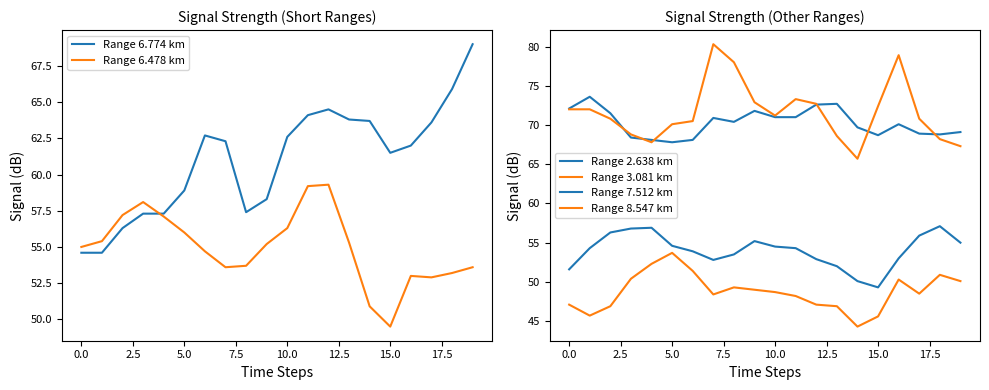

Reading left to right, list all the values displayed in this chart.

Range 6.774 km: 54.6	54.6	56.3	57.3	57.3	58.9	62.7	62.3	57.4	58.3	62.6	64.1	64.5	63.8	63.7	61.5	62.0	63.6	65.9	69.0
Range 6.478 km: 55.0	55.4	57.2	58.1	57.1	56.0	54.7	53.6	53.7	55.2	56.3	59.2	59.3	55.3	50.9	49.5	53.0	52.9	53.2	53.6
Range 2.638 km: 72.1	73.6	71.5	68.4	68.1	67.8	68.1	70.9	70.4	71.8	71.0	71.0	72.6	72.7	69.7	68.7	70.1	68.9	68.8	69.1
Range 3.081 km: 72.0	72.0	70.8	68.8	67.8	70.1	70.5	80.3	78.0	72.9	71.2	73.3	72.7	68.6	65.7	72.4	78.9	70.8	68.2	67.3
Range 7.512 km: 51.6	54.3	56.3	56.8	56.9	54.6	53.9	52.8	53.5	55.2	54.5	54.3	52.9	52.0	50.1	49.3	53.0	55.9	57.1	55.0
Range 8.547 km: 47.1	45.7	46.9	50.4	52.3	53.7	51.4	48.4	49.3	49.0	48.7	48.2	47.1	46.9	44.3	45.6	50.3	48.5	50.9	50.1